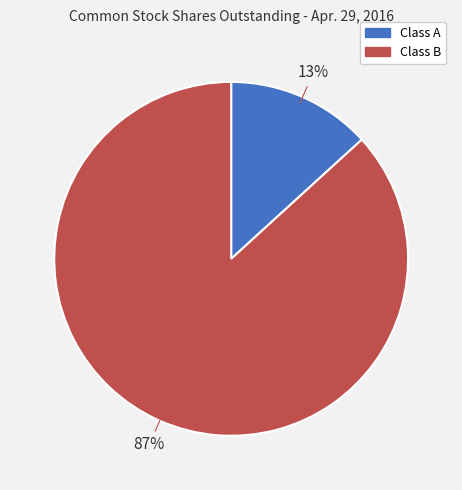

To the nearest percent, what is the difference between the largest and smallest slice percentages?

74%